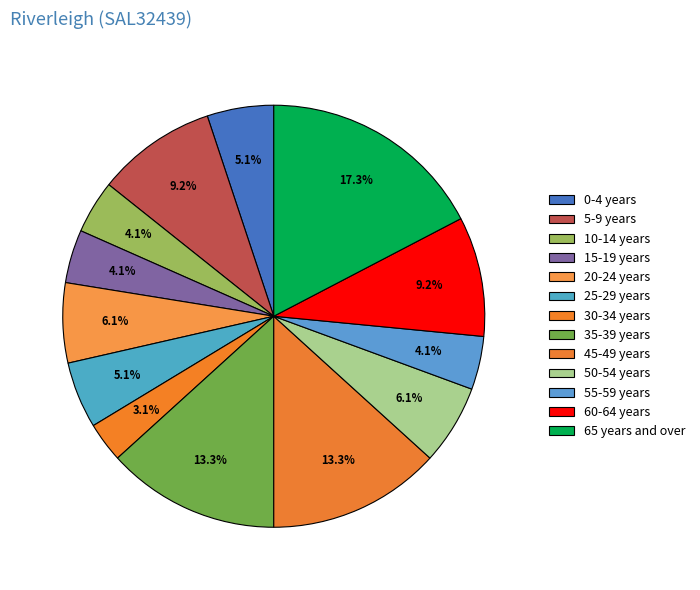

Which slice is the largest?

65 years and over